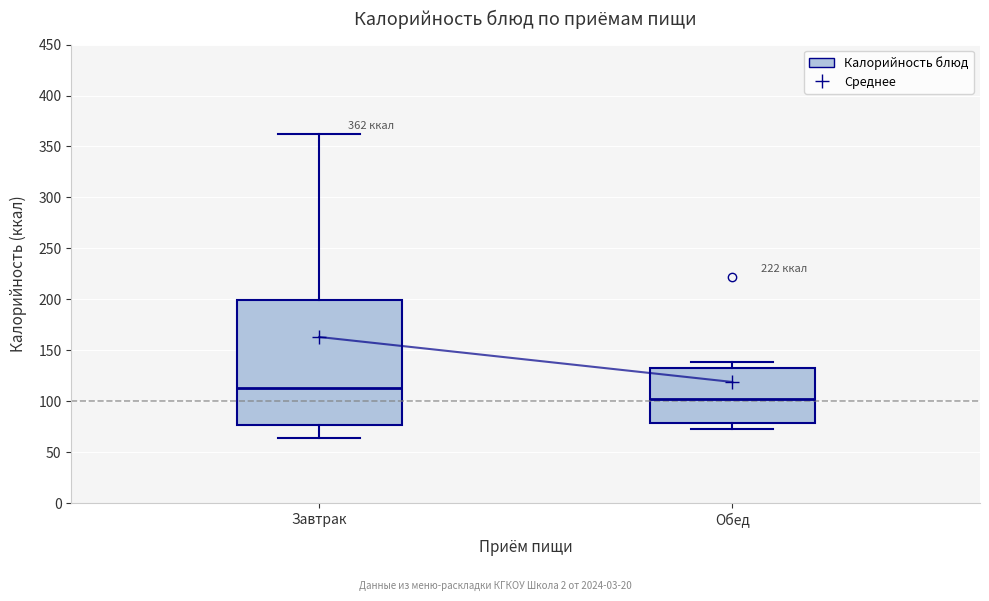

Which box is the tallest, from its lower edge to its upper edge?

Завтрак